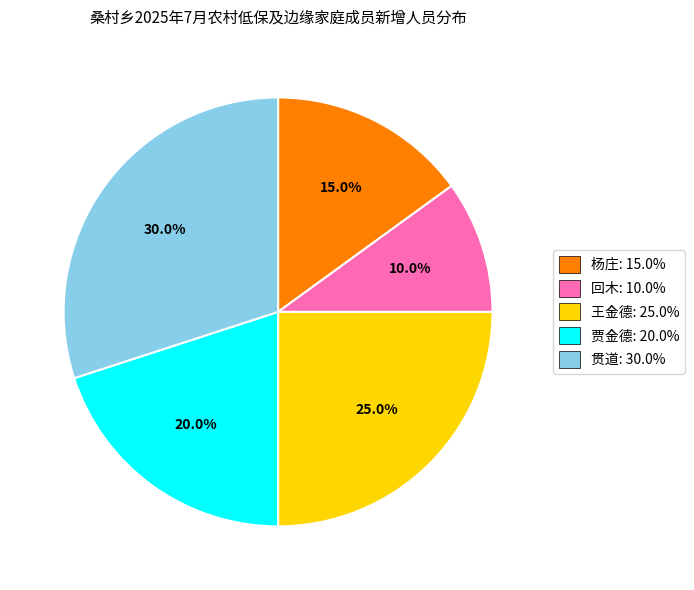

Is there a majority slice in this chart?

No